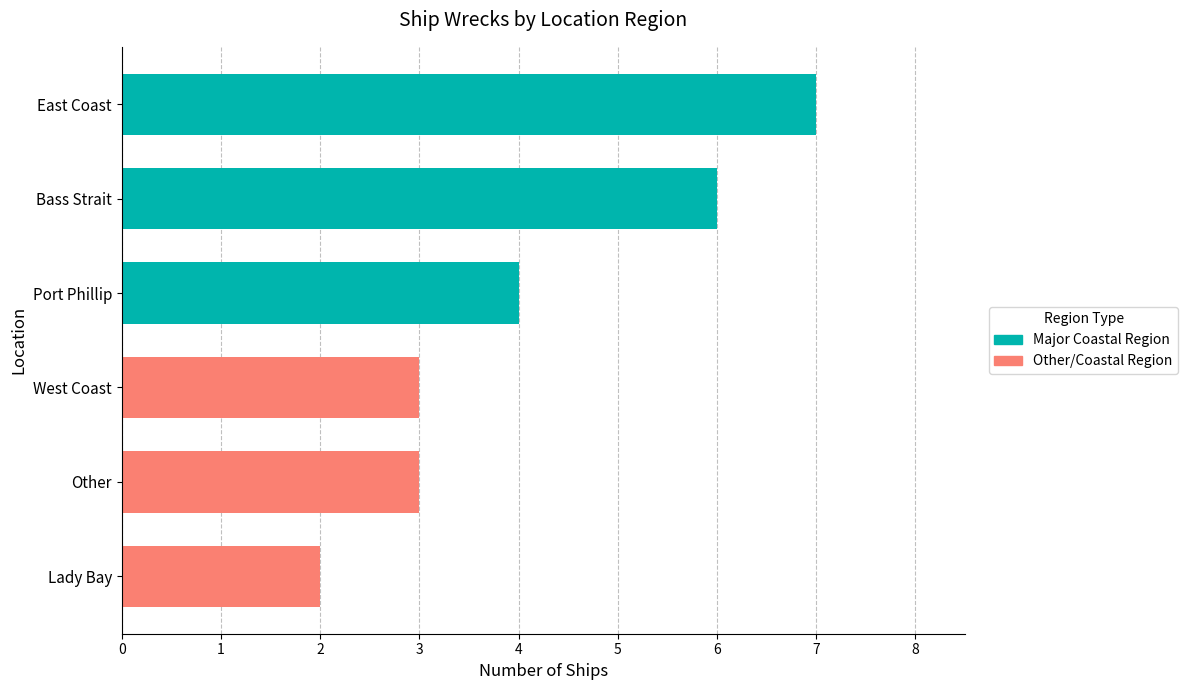

The chart shows a value of 3 at Bass Strait. True or false?

False